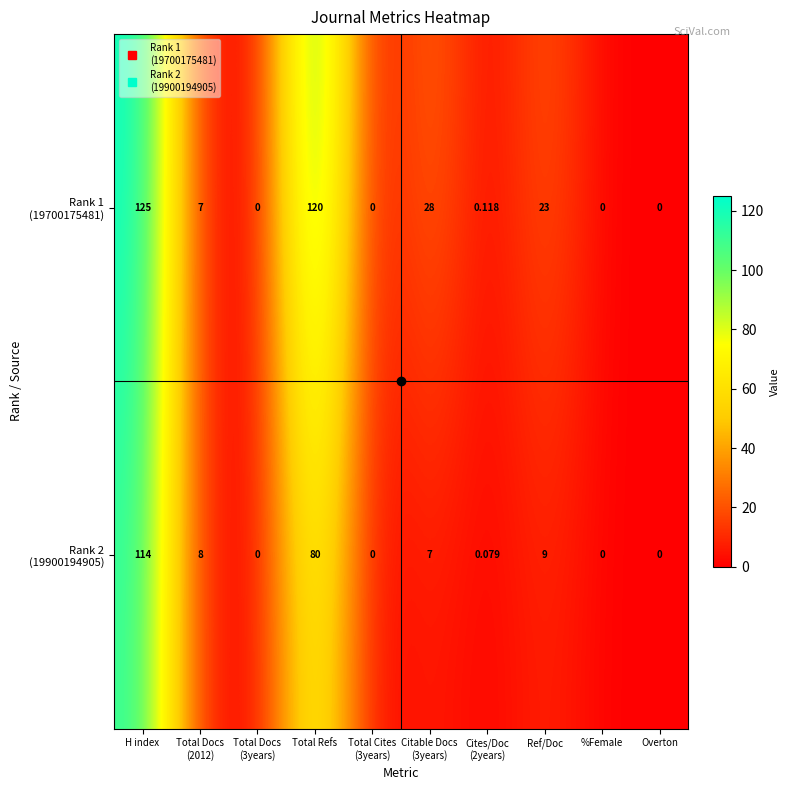

At which category is the sum across all series the highest?

H index